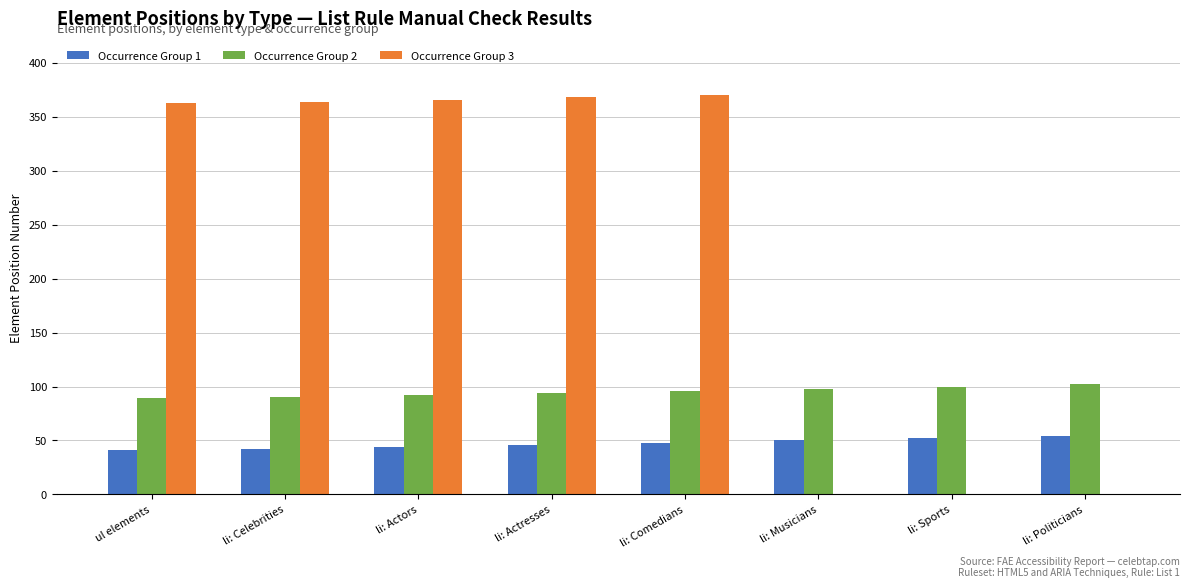

Is the value of Occurrence Group 3 at li: Musicians greater than the value of Occurrence Group 1 at li: Comedians?

No